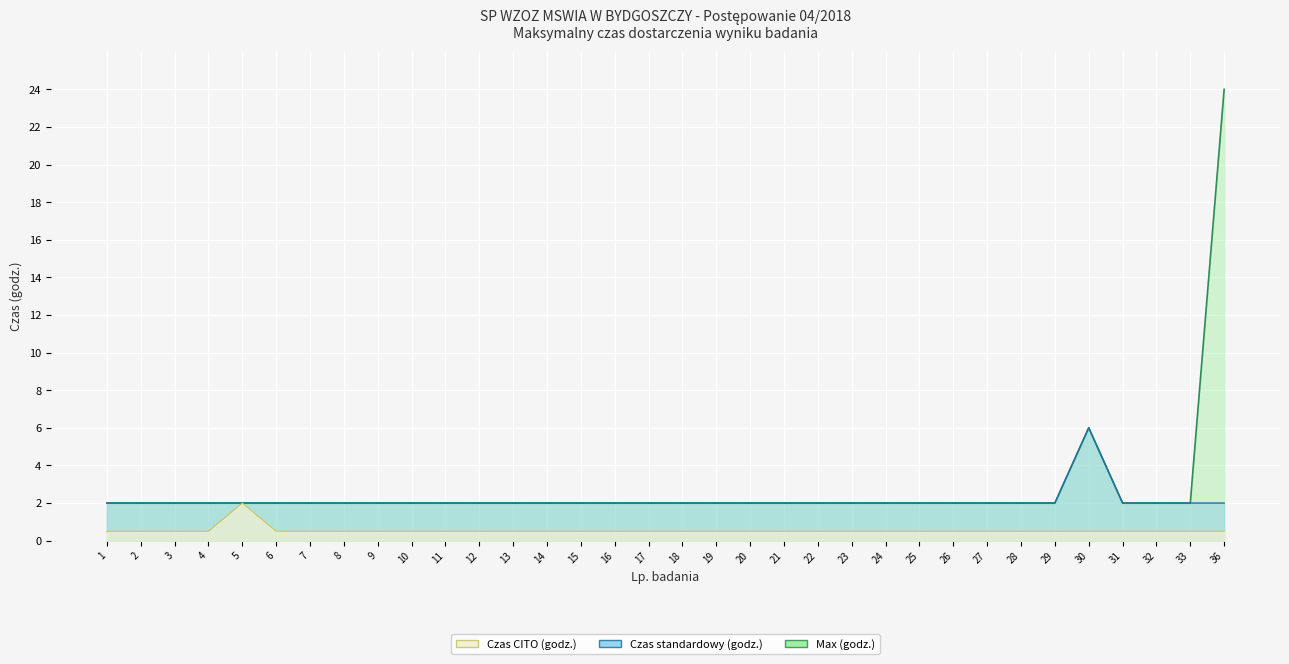

Rank the series by their maximum value, from highest to lowest.

Max (godz.), Czas standardowy (godz.), Czas CITO (godz.)